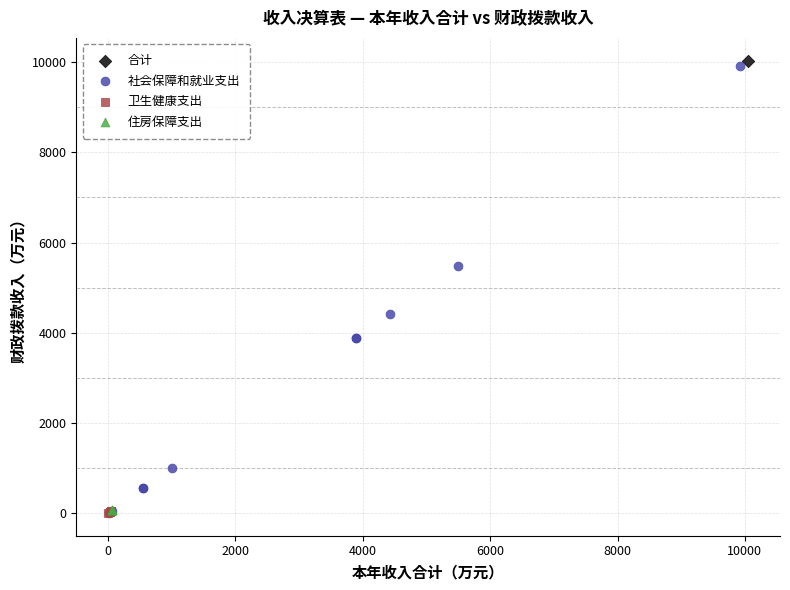

What are all the series names shown in the legend?

合计, 社会保障和就业支出, 卫生健康支出, 住房保障支出